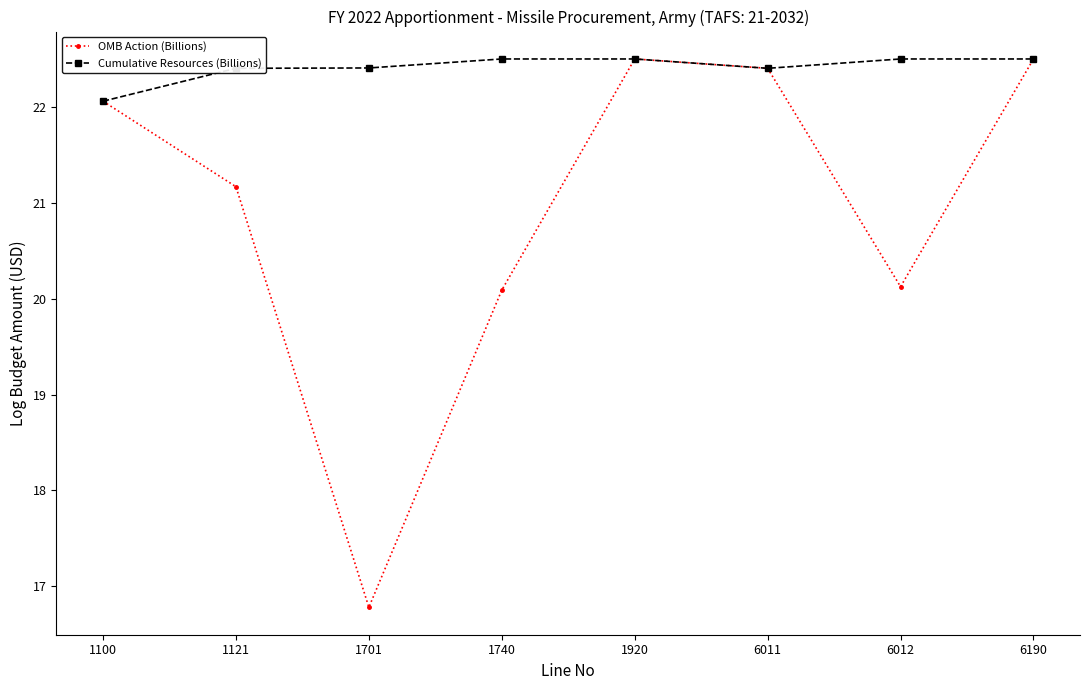

What is the value of the OMB Action (Billions) point at the 8th from the left?

22.5